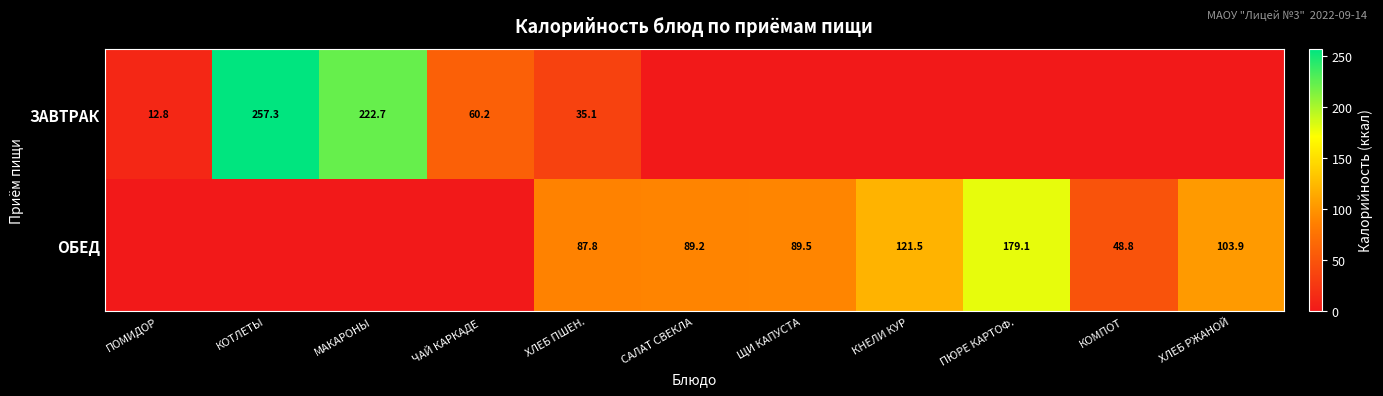

What is the difference between the highest and lowest values at САЛАТ СВЕКЛА?

89.2